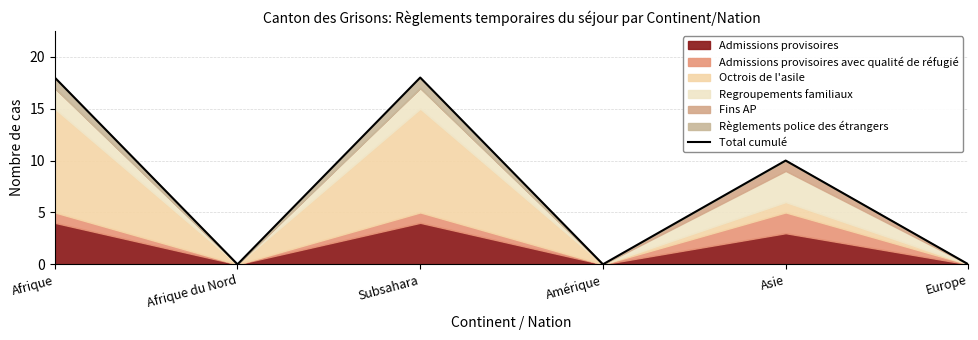

How many interior local valleys (lower than both neighbors) does the data have?

2